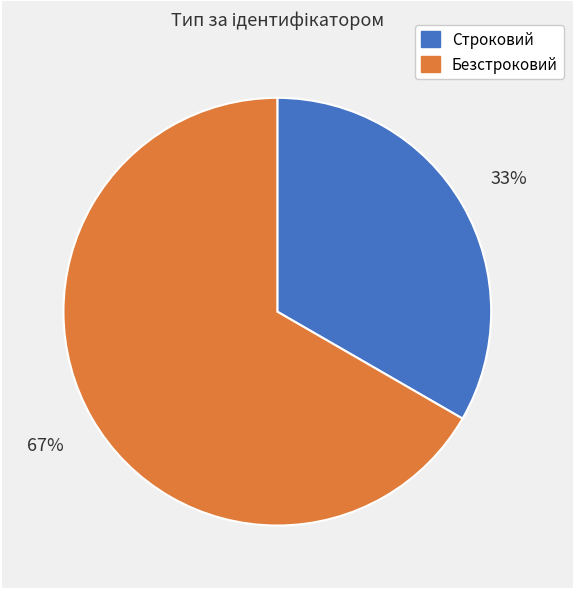

To the nearest percent, what is the average slice percentage?

50%